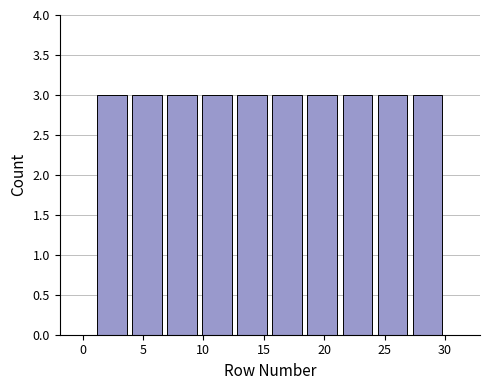

Reading left to right, list every bar in this chart as the range it spans on the x-axis followed by its height. Neither the bar edges nor the heights are printed on the chart, so give them approximately, as read against the axes.

1.0 to 3.9: 3
3.9 to 6.8: 3
6.8 to 9.7: 3
9.7 to 12.6: 3
12.6 to 15.5: 3
15.5 to 18.4: 3
18.4 to 21.3: 3
21.3 to 24.2: 3
24.2 to 27.1: 3
27.1 to 30.0: 3